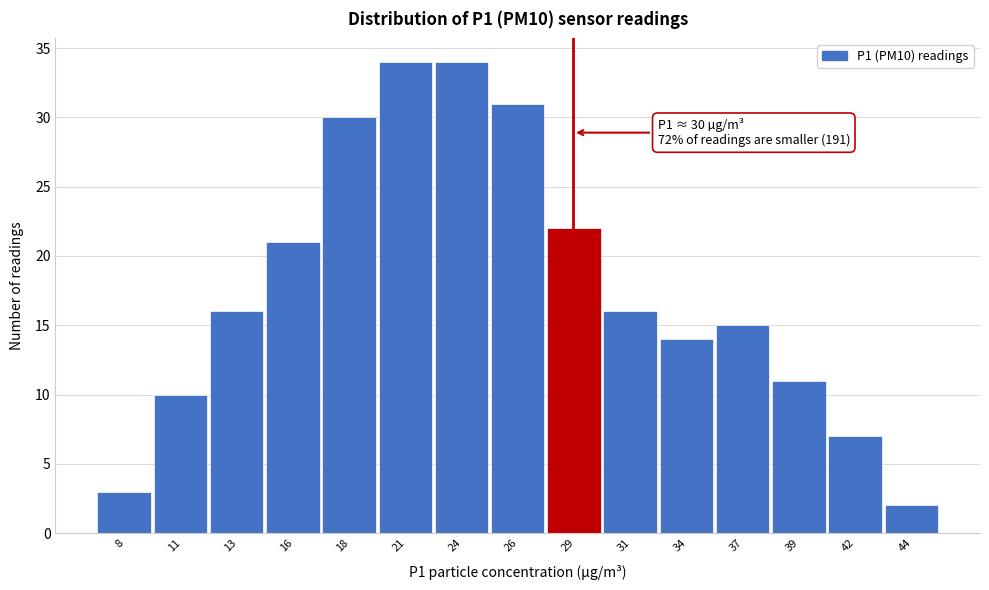

Reading left to right, extract all data points from this chart.

3	10	16	21	30	34	34	31	22	16	14	15	11	7	2